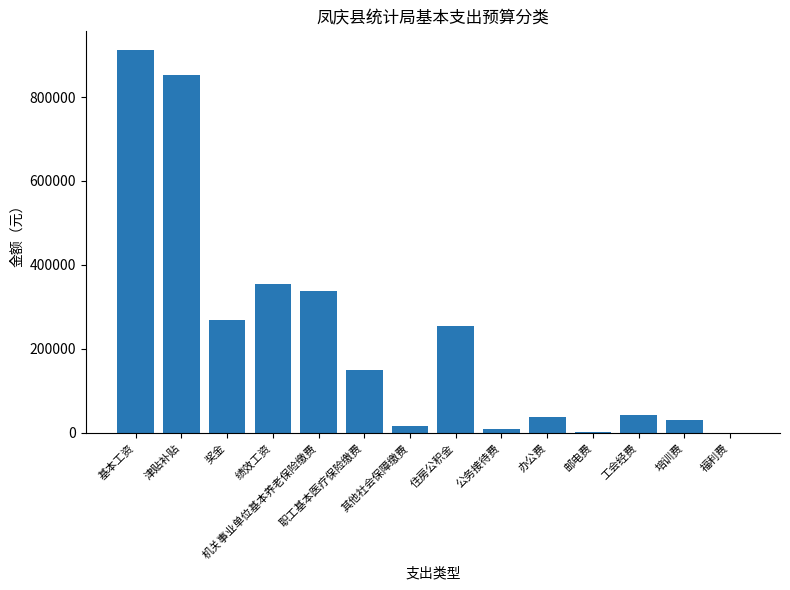

At which label does the data first exceed 149988?

基本工资